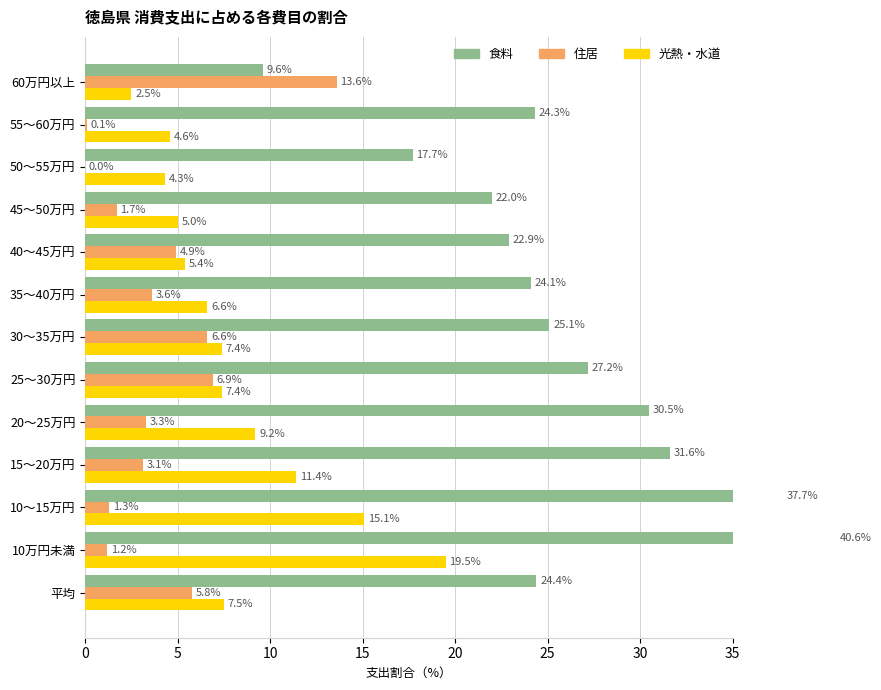

What is the sum of all 食料 values?

337.7